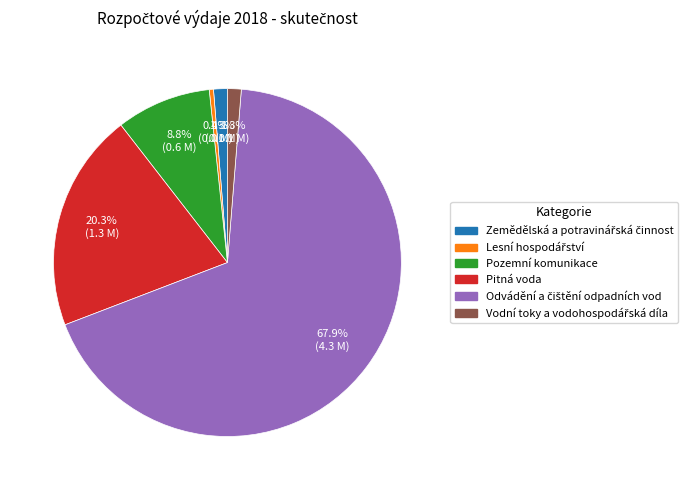

Which has a higher value, Pitná voda or Pozemní komunikace?

Pitná voda